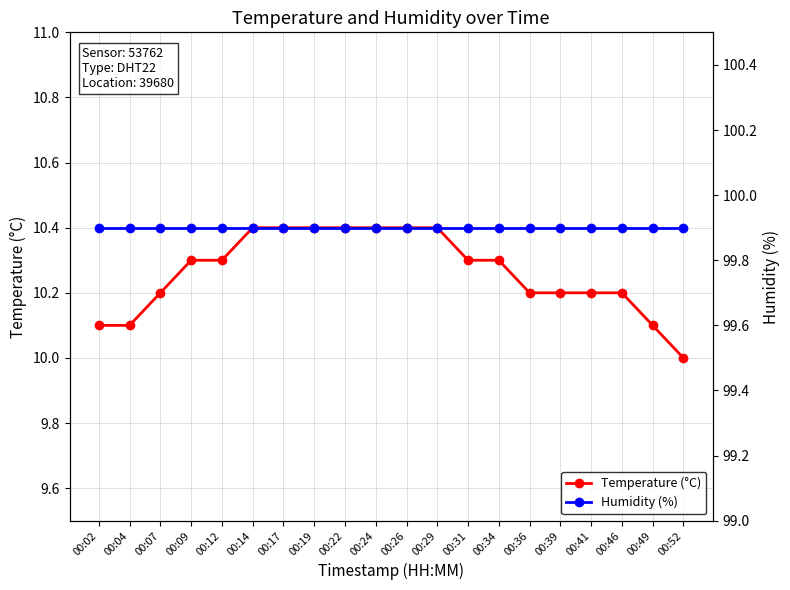

Which series has the largest total across all categories?

Humidity (%)